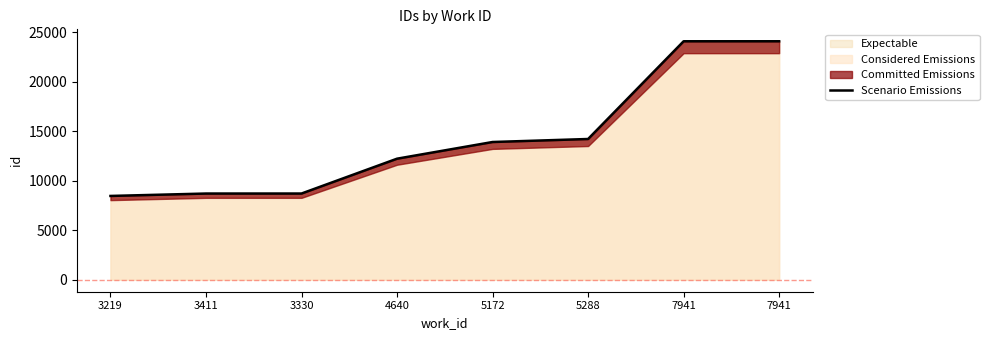

Between 7941 and 4640, which is larger?

7941